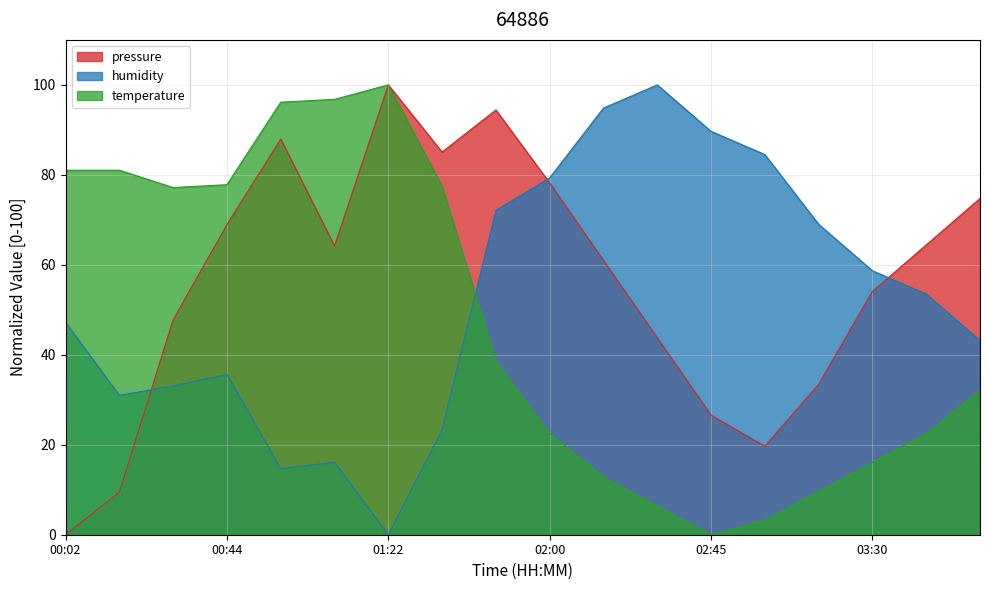

Reading left to right, extract all data points from this chart.

pressure: 00:02=0.0	00:17=9.5	00:31=47.8	00:44=68.9	00:57=88.0	01:09=64.2	01:22=100.0	01:37=85.1	01:46=94.4	02:00=78.2	02:15=61.0	02:30=43.8	02:45=26.6	03:00=19.7	03:15=33.4	03:30=54.1	03:45=64.4	04:00=74.7
humidity: 00:02=47.2	00:17=31.0	00:31=33.1	00:44=35.6	00:57=14.7	01:09=16.1	01:22=0.0	01:37=23.3	01:46=72.1	02:00=79.3	02:15=94.8	02:30=100.0	02:45=89.7	03:00=84.5	03:15=69.0	03:30=58.7	03:45=53.5	04:00=43.2
temperature: 00:02=81.0	00:17=81.0	00:31=77.2	00:44=77.8	00:57=96.1	01:09=96.8	01:22=100.0	01:37=77.5	01:46=38.6	02:00=22.5	02:15=12.9	02:30=6.4	02:45=0.0	03:00=3.2	03:15=9.6	03:30=16.1	03:45=22.5	04:00=32.2